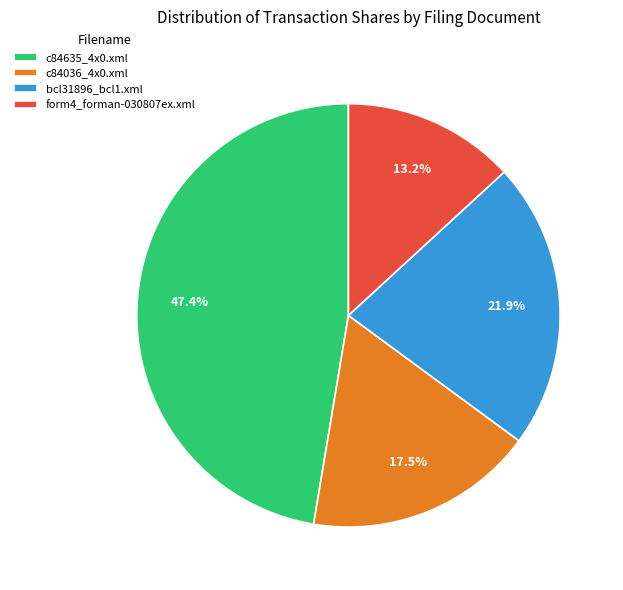

Between form4_forman-030807ex.xml and c84036_4x0.xml, which is larger?

c84036_4x0.xml